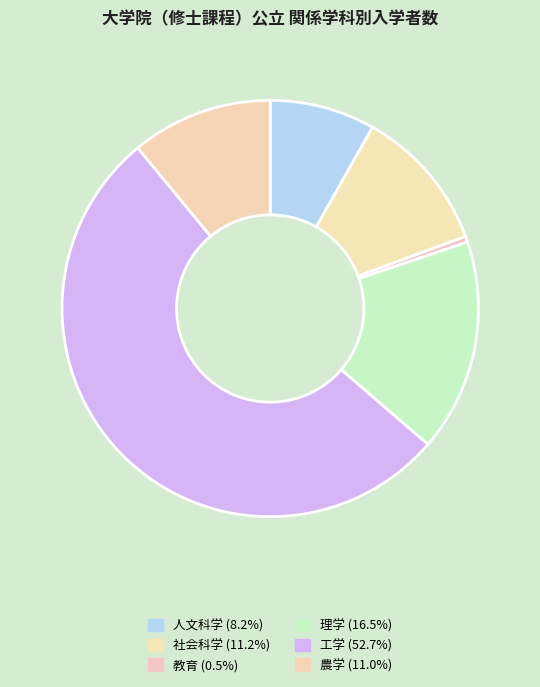

How many slices are in this pie chart?

6